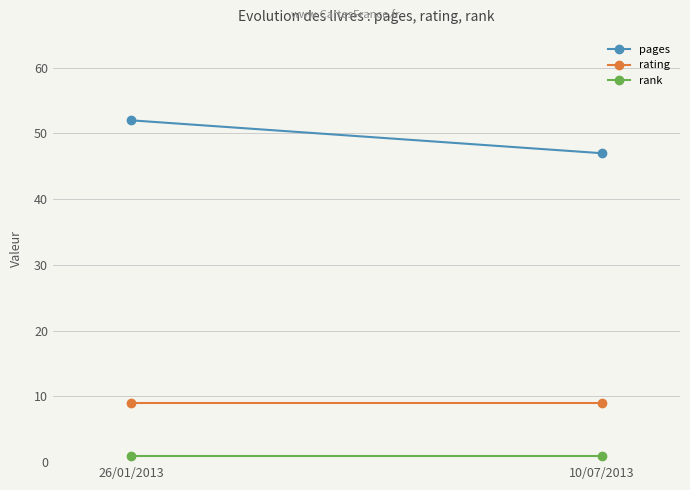

Which series has the largest range (max minus min)?

pages